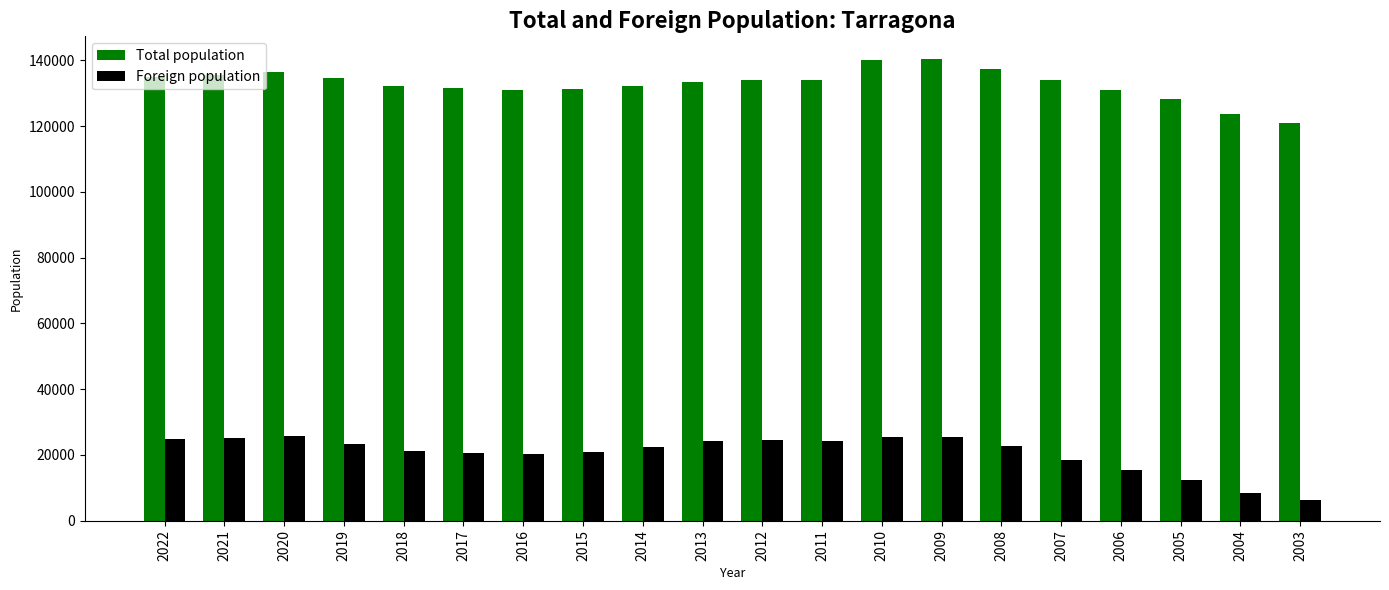

Is the value of Total population at 2008 greater than the value of Foreign population at 2003?

Yes